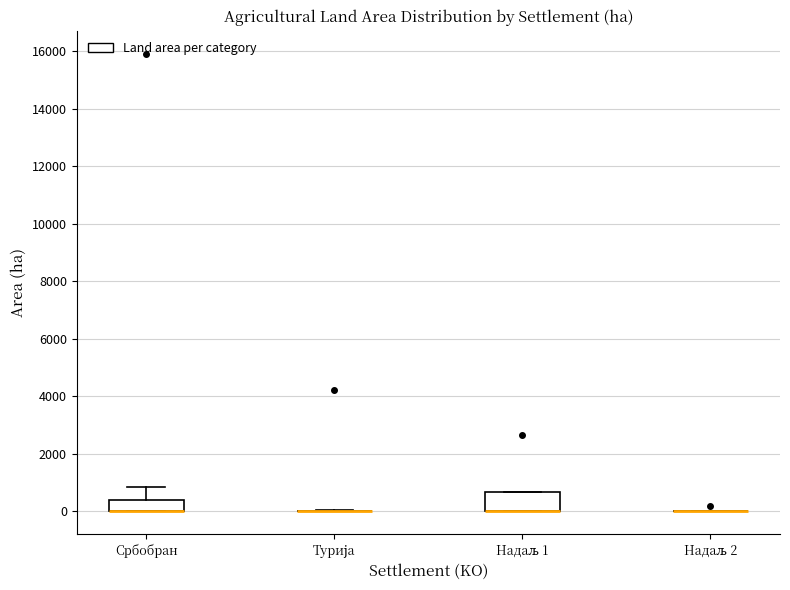

Comparing the boxes themselves (not the whiskers), which one is the tallest?

Надаљ 1